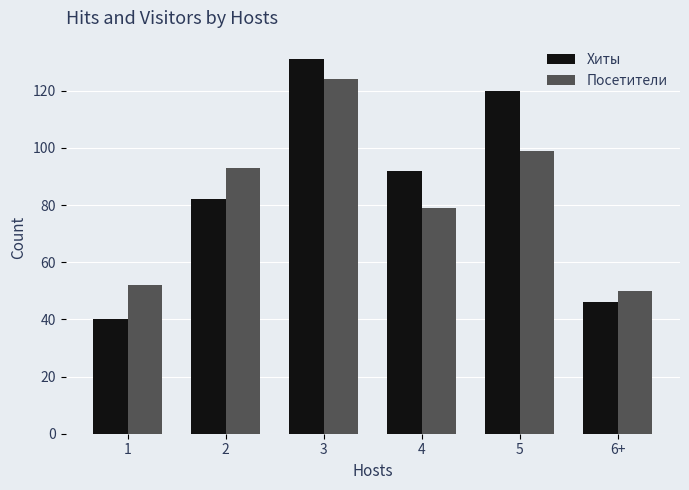

Count the number of data series in this chart.

2